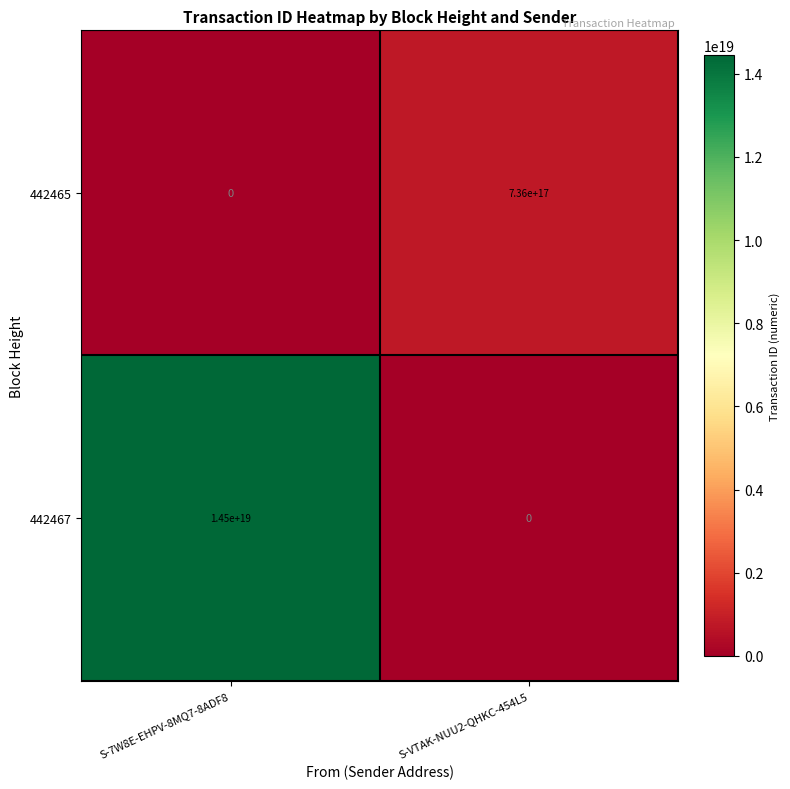

Which series has the largest range (max minus min)?

442467